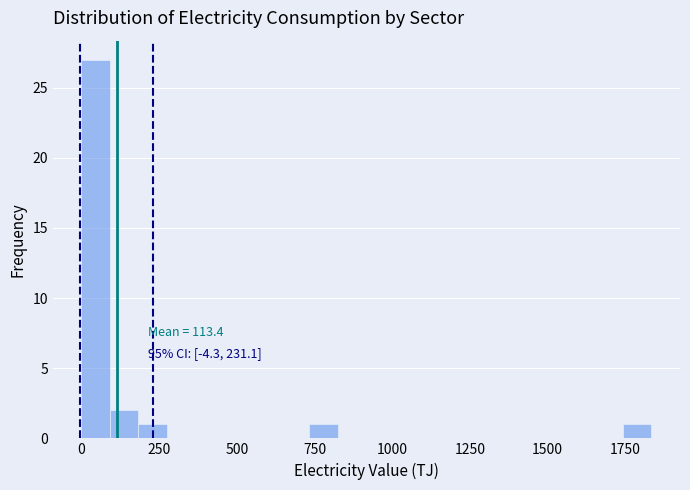

Around what value on the x-axis is the tallest bar? Give the approximate position of its centre, as read against the axis.

50